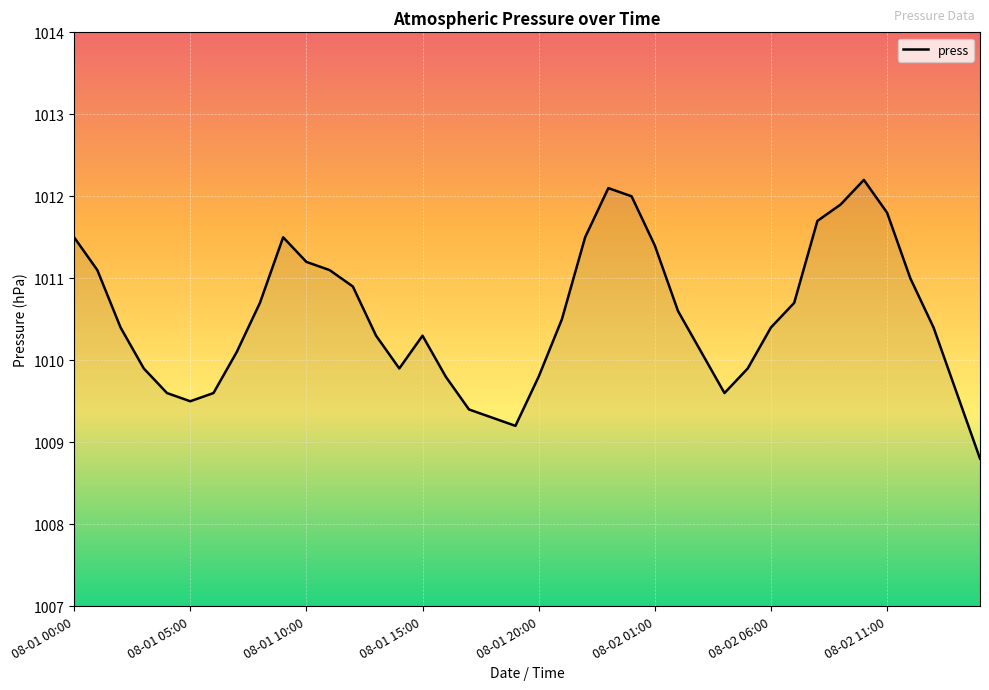

What is the greatest value displayed?

1012.2